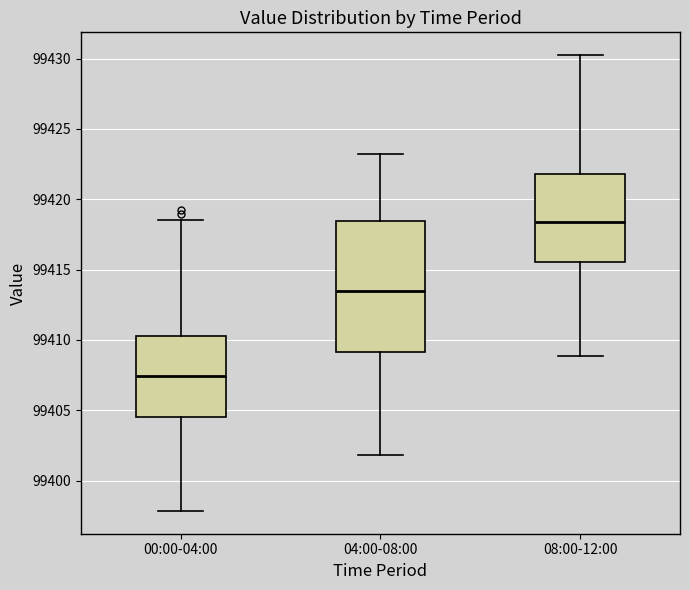

Which box is the tallest, from its lower edge to its upper edge?

04:00-08:00